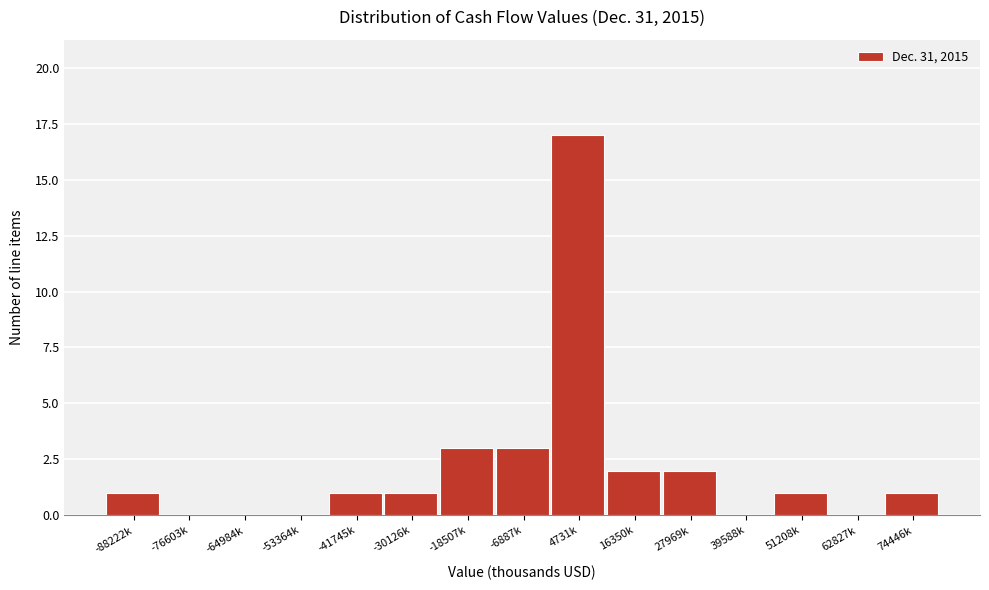

Reading left to right, transcribe all the data shown in this chart.

-88222k=1	-76603k=0	-64984k=0	-53364k=0	-41745k=1	-30126k=1	-18507k=3	-6887k=3	4731k=17	16350k=2	27969k=2	39588k=0	51208k=1	62827k=0	74446k=1